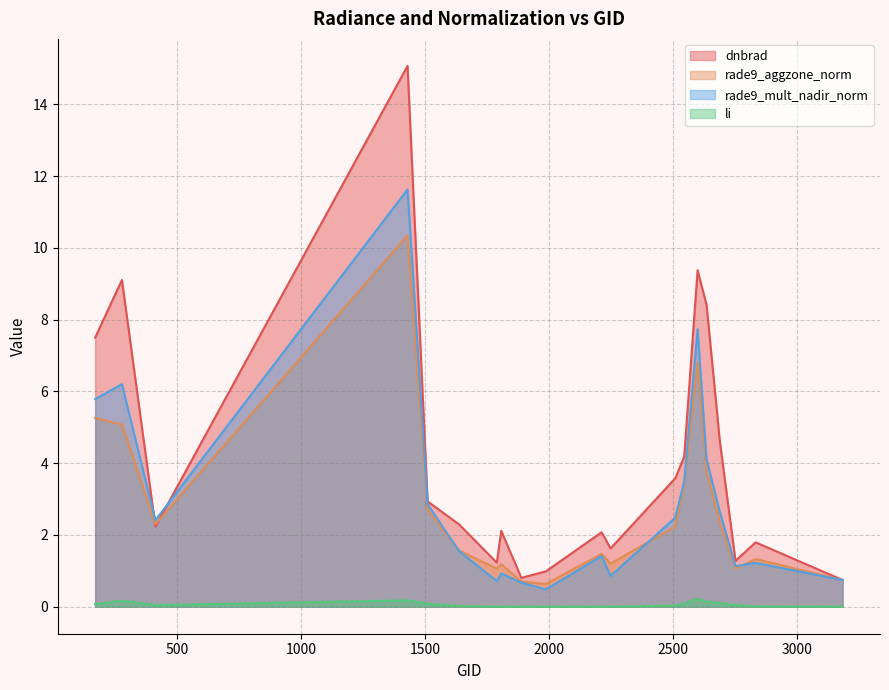

What is the difference between the highest and lowest values at 2213?

2.1